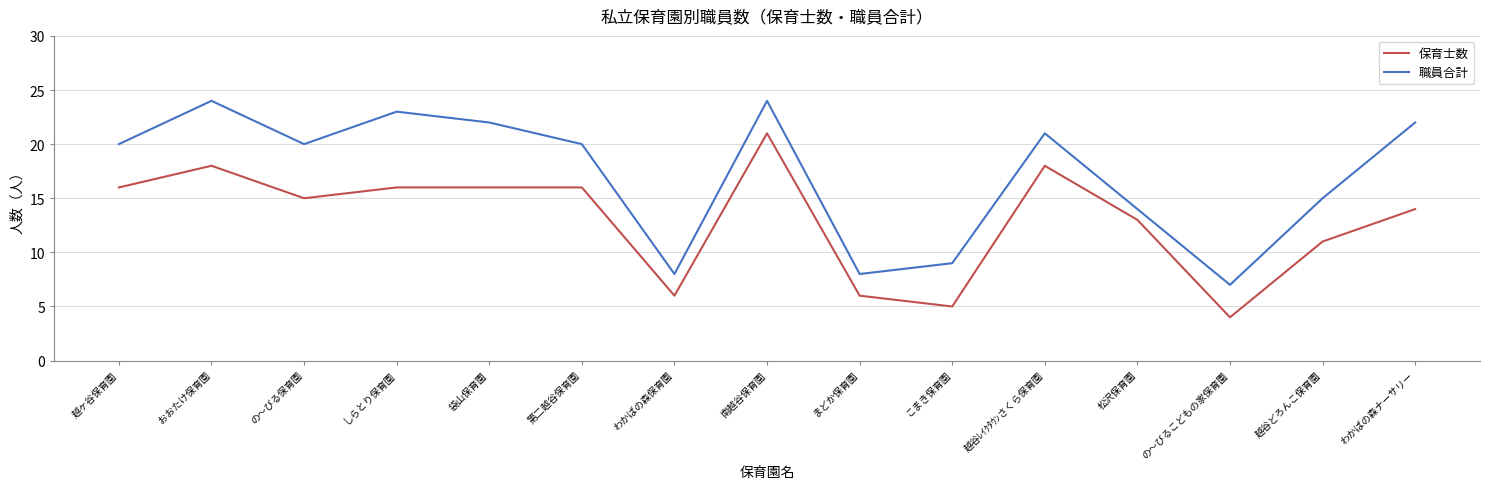

What is the difference between the maximum and second lowest values in the 職員合計 series?

16